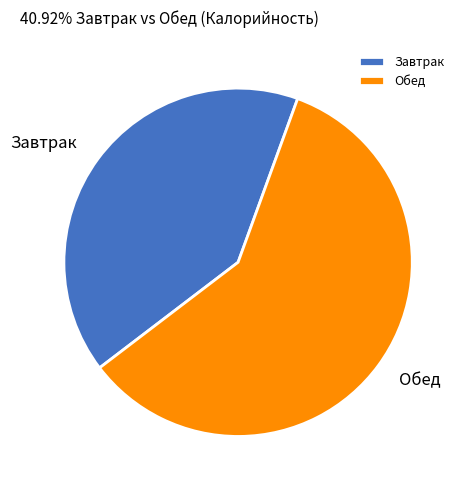

Which category has the biggest portion of the pie?

Обед